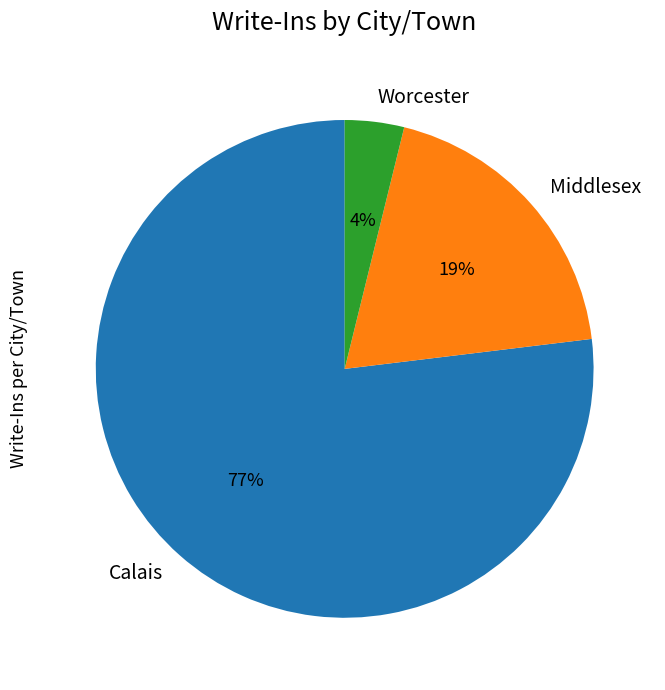

To the nearest percent, what is the combined percentage of Worcester and Calais?

81%